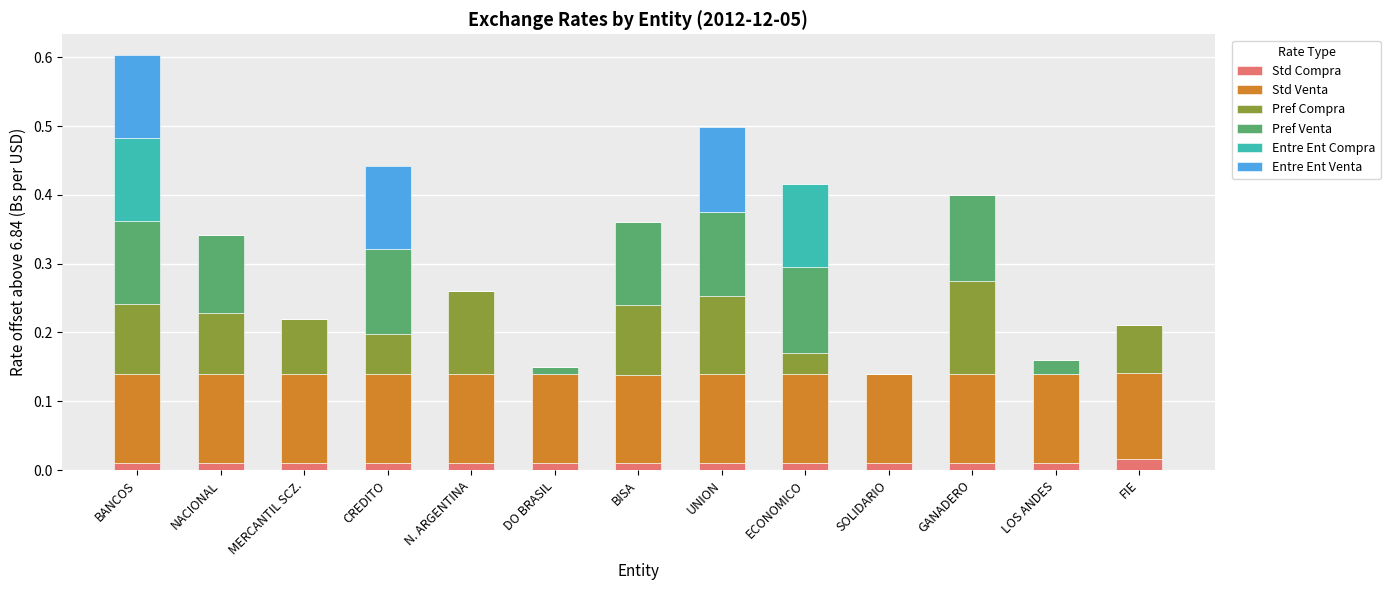

What is the difference between the second highest and second lowest values in the Pref Venta series?

0.1